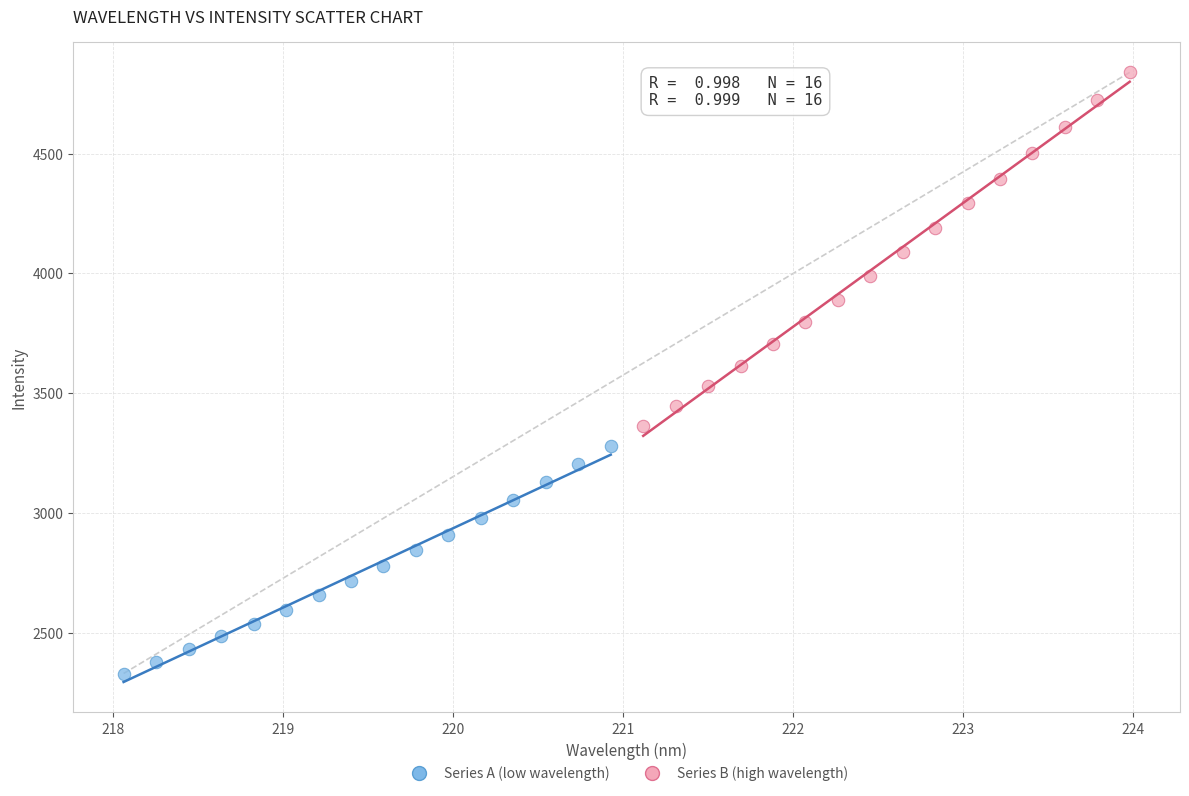

Which series has the largest Y range (max minus min)?

Series B (high wavelength)